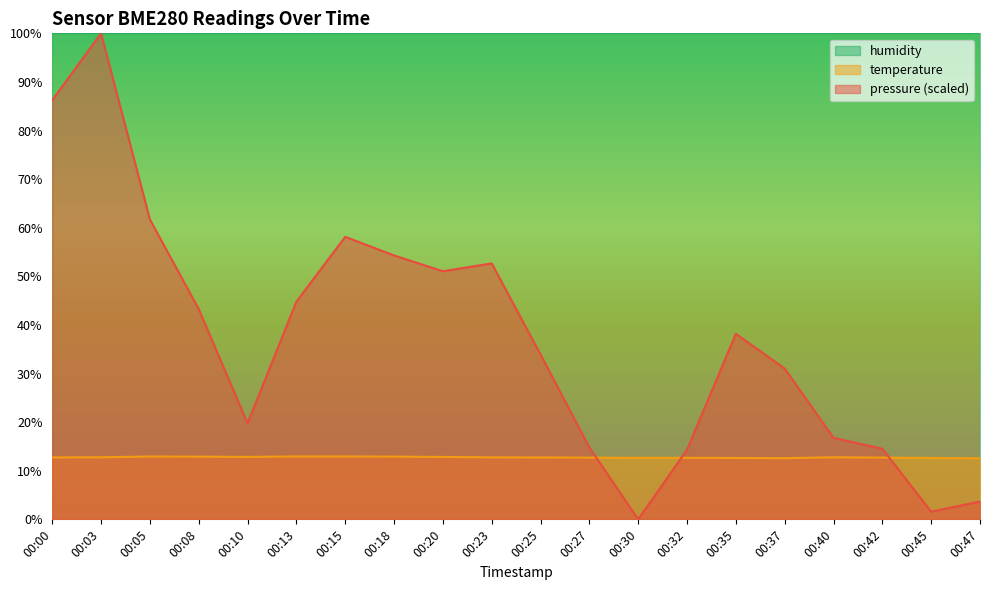

Count the temperature values in the range 12 to 13.

20